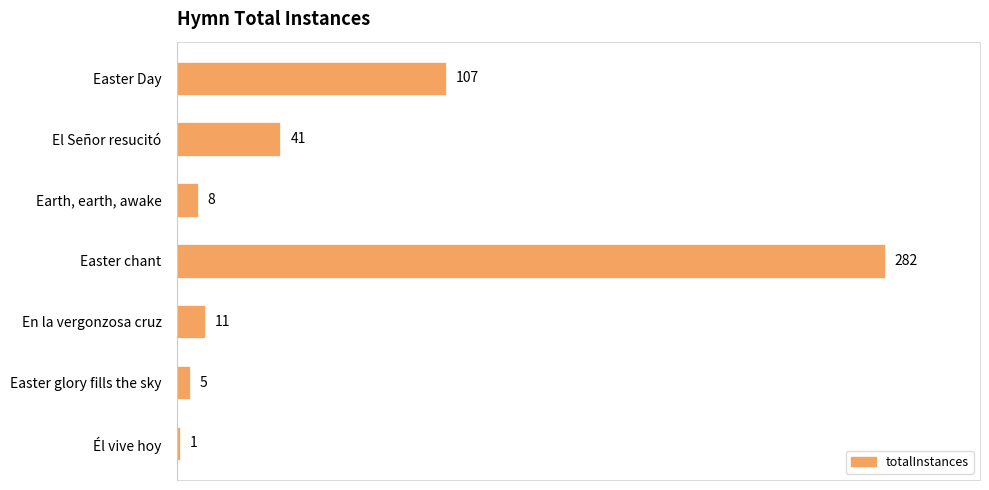

At which category does the chart reach its peak across all series?

Easter chant